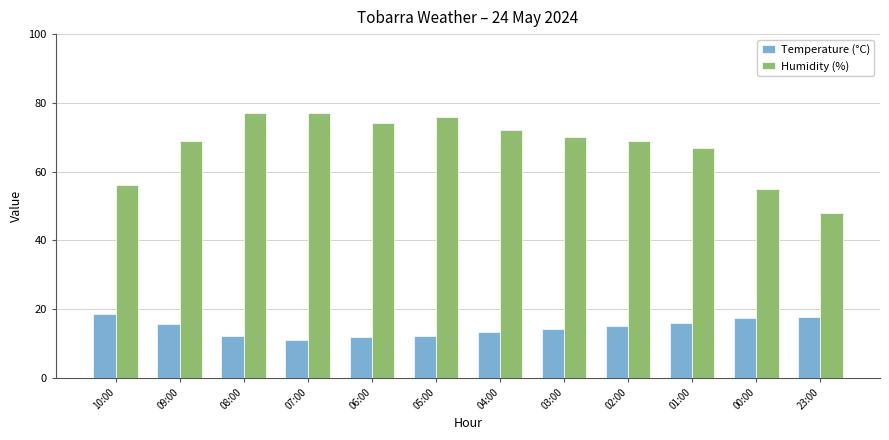

At 10:00, list the series in order from smallest to largest.

Temperature (°C), Humidity (%)